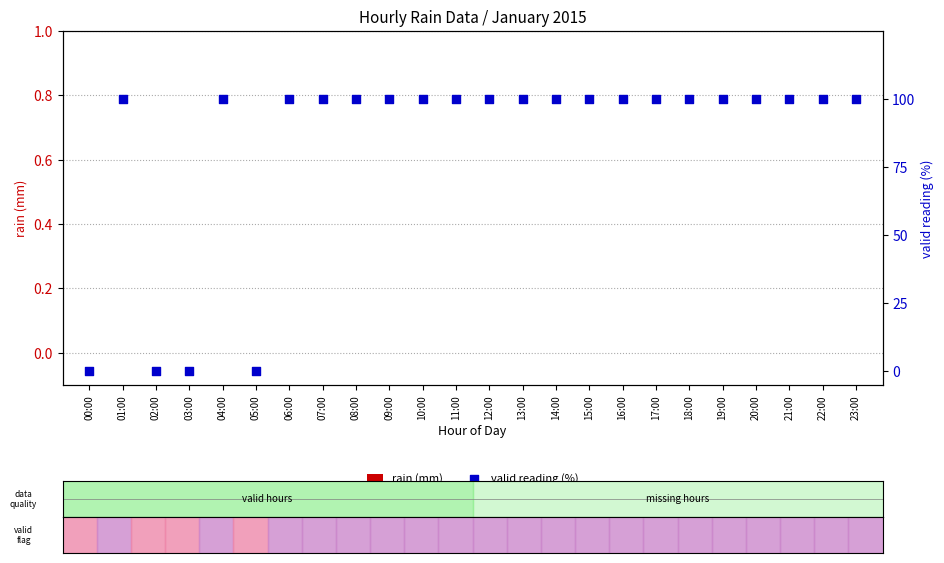

At which category is the sum across all series the highest?

01:00